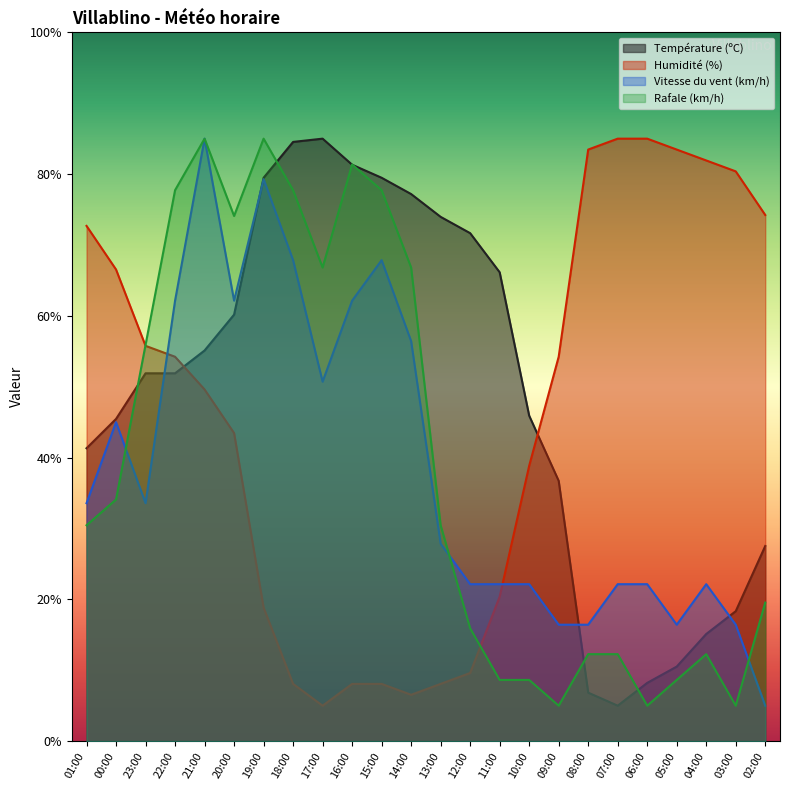

What is the average value of the Humidité (%) series?

45.9